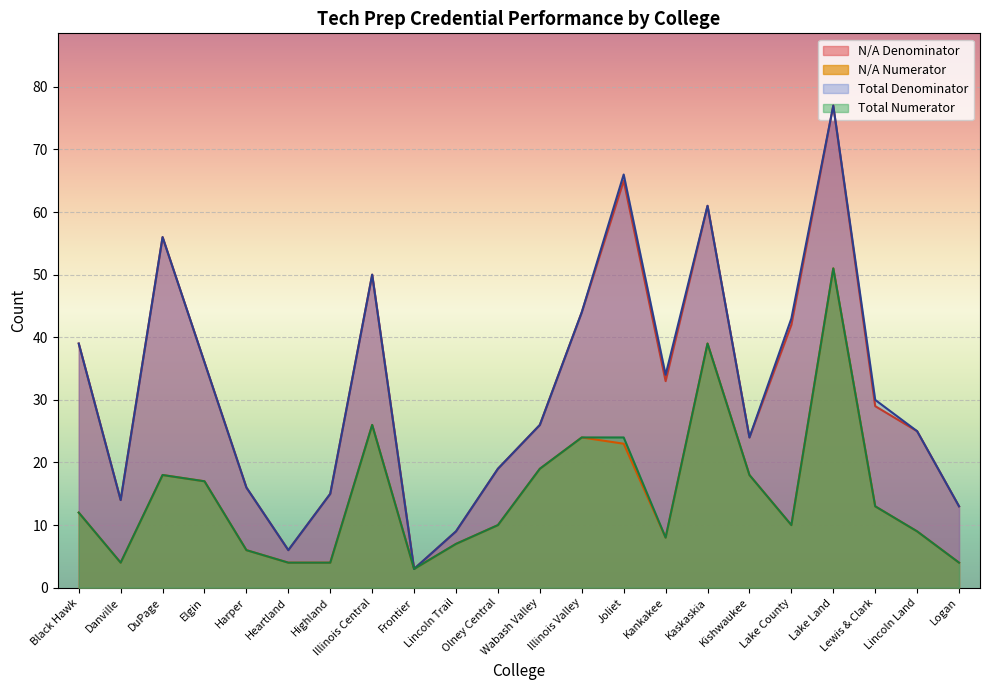

What are all the series names shown in the legend?

N/A Denominator, N/A Numerator, Total Denominator, Total Numerator